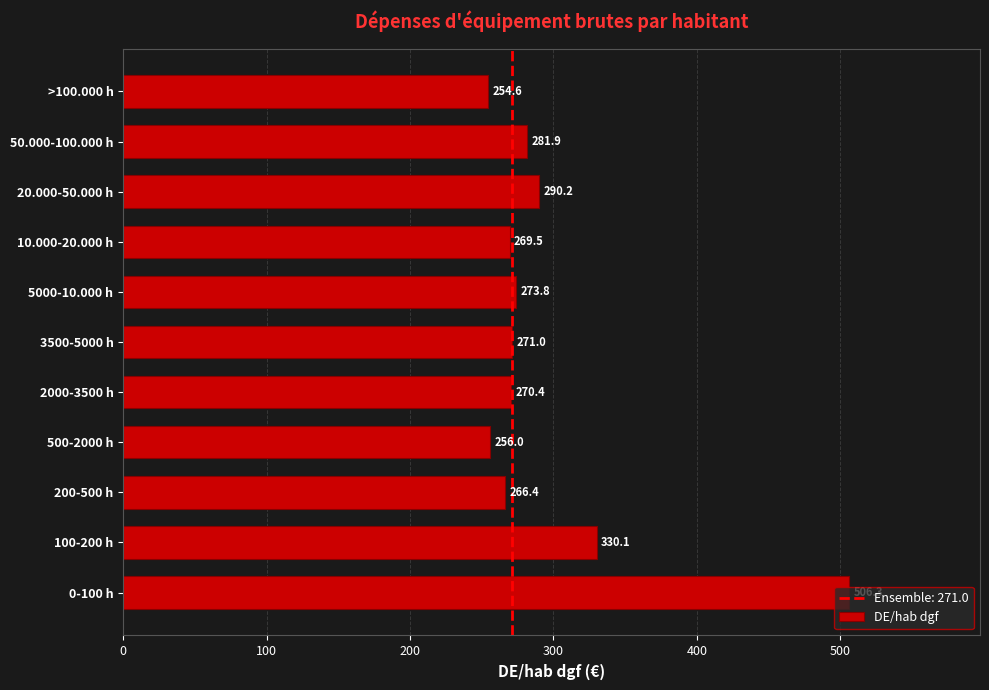

Rank the categories by value from lowest to highest.

>100.000 h, 500-2000 h, 200-500 h, 10.000-20.000 h, 2000-3500 h, 3500-5000 h, 5000-10.000 h, 50.000-100.000 h, 20.000-50.000 h, 100-200 h, 0-100 h